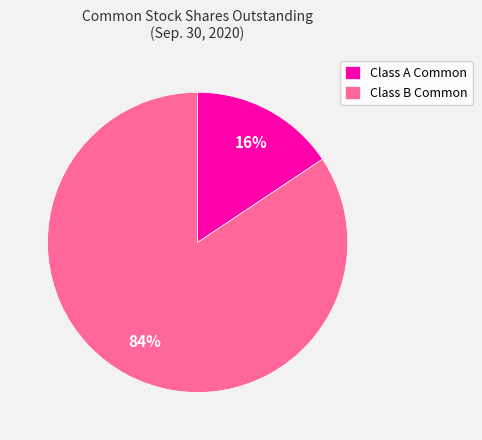

Count the number of slices in the pie.

2